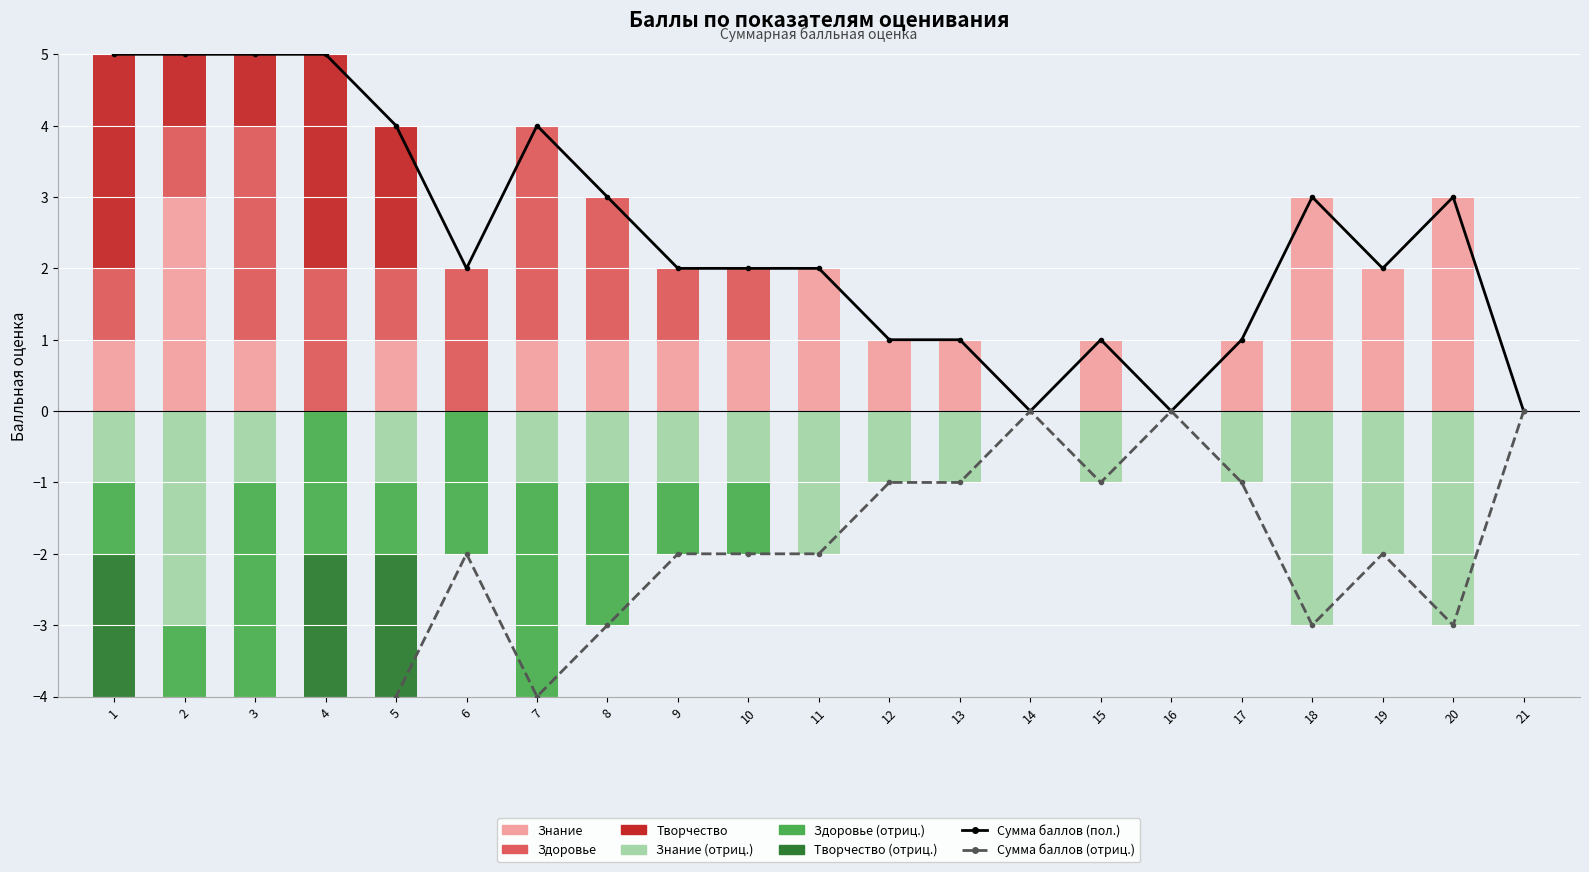

Which series has the largest total across all categories?

Знание